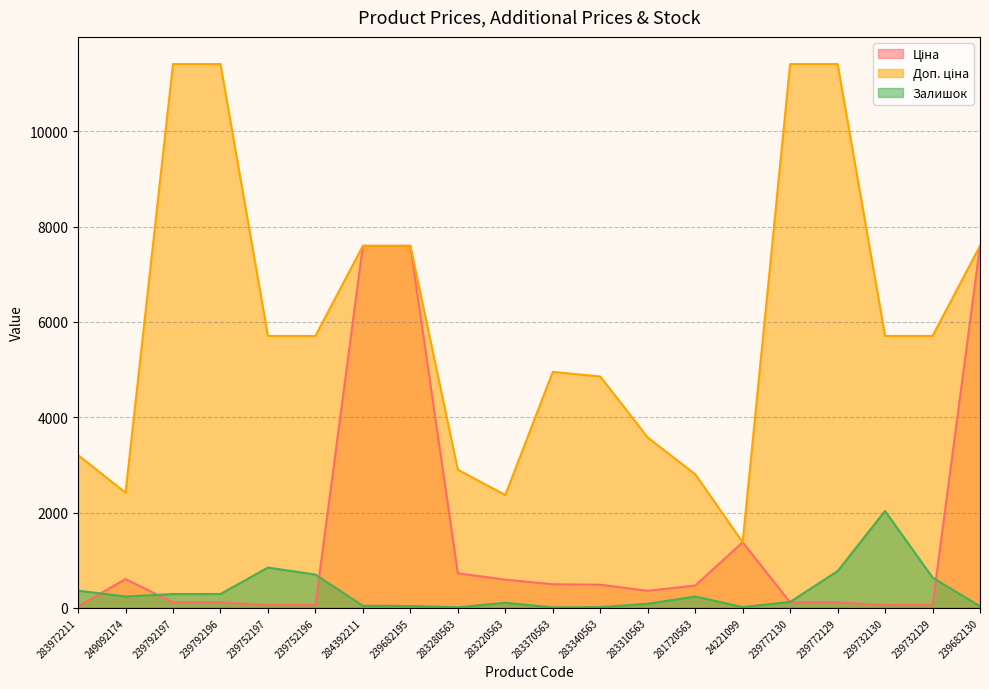

What is the sum of the Доп. ціна values at 249092174 and 239682130?

10011.4